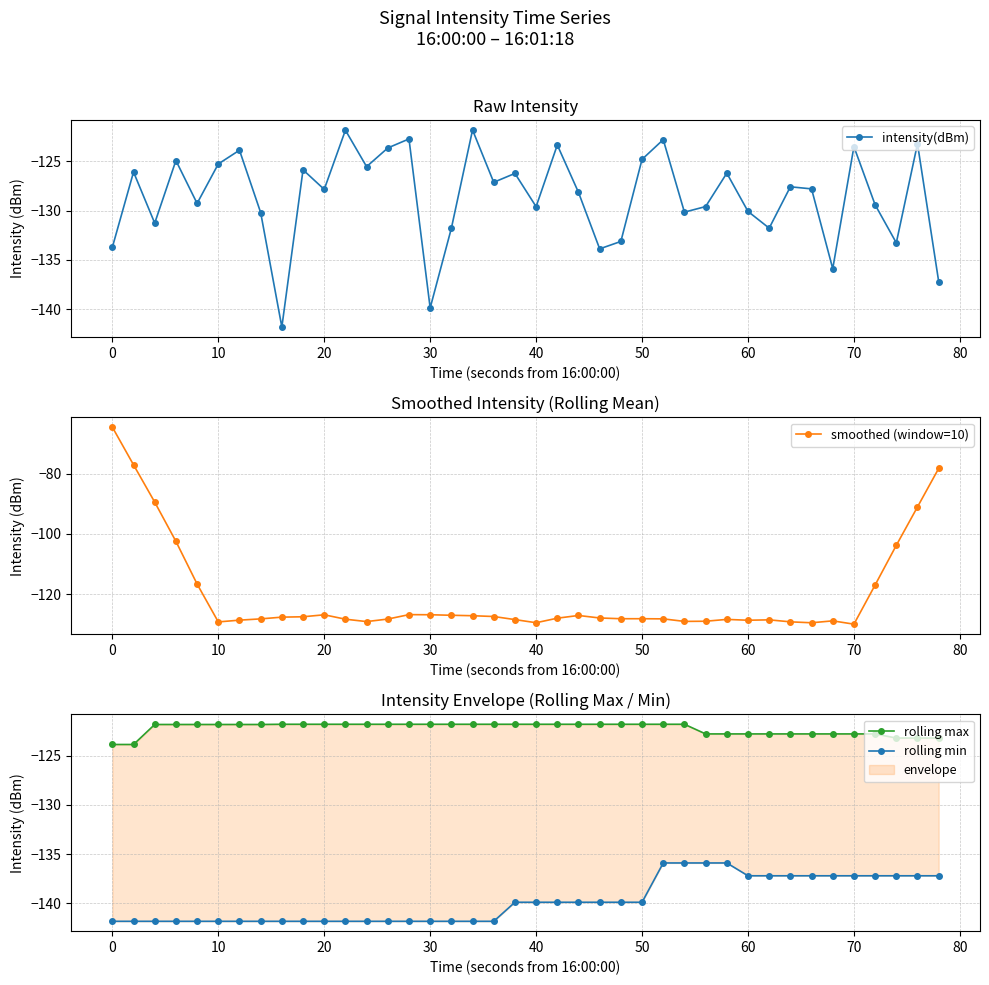

The intensity(dBm) series shows -129.6 at 40. True or false?

True